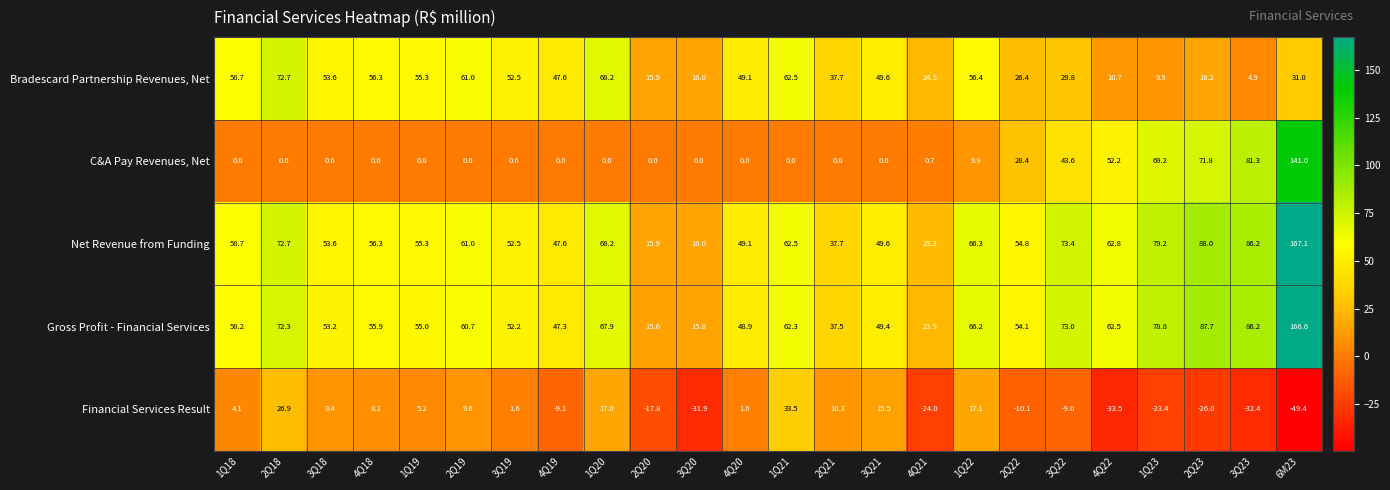

Which series has the largest range (max minus min)?

Net Revenue from Funding